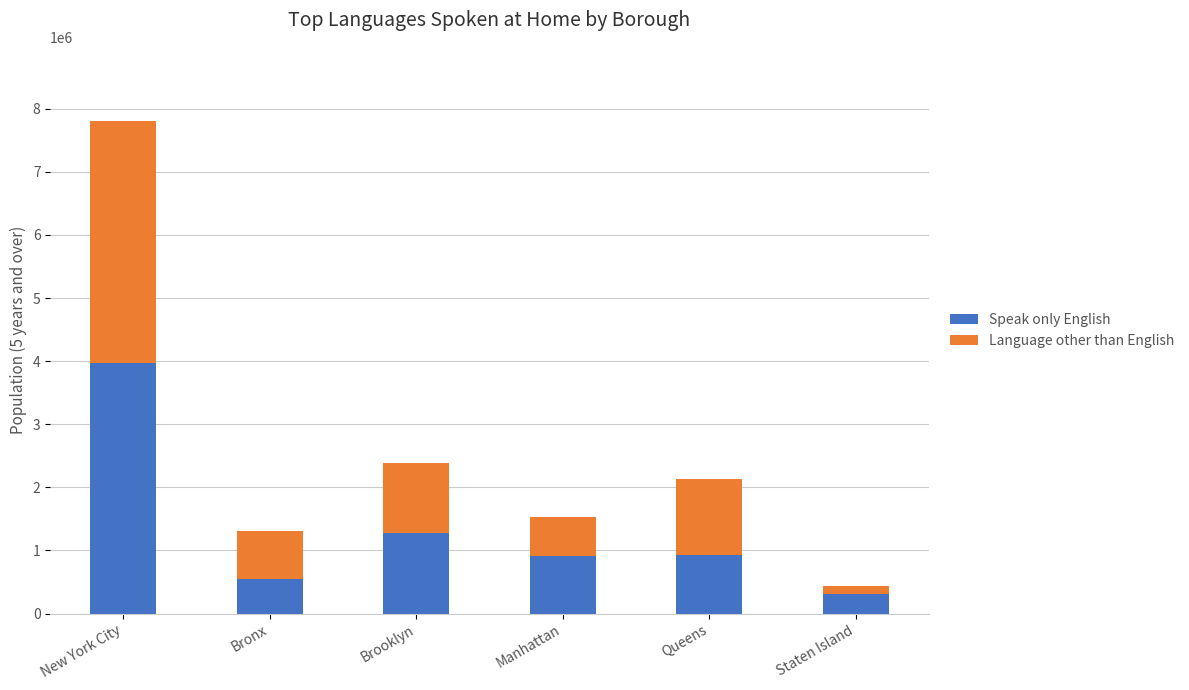

How many bars are there in total?

6